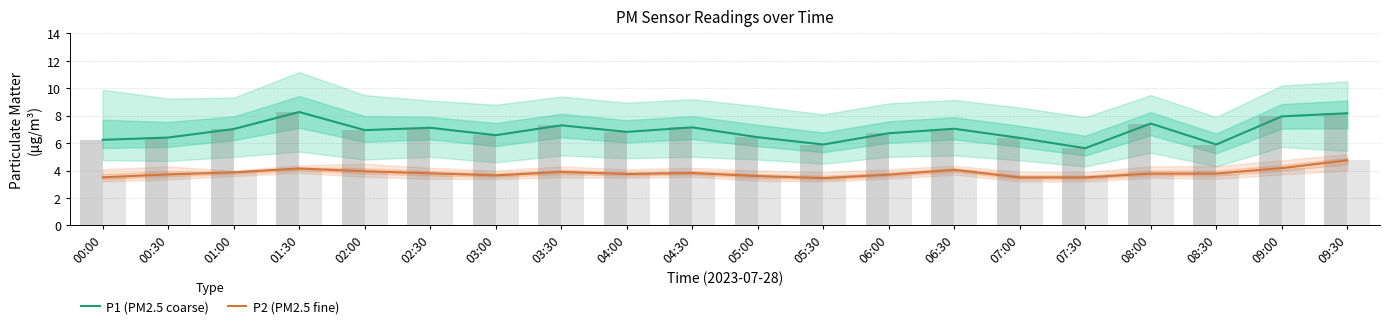

What is the sum of all P1 (PM2.5 coarse) values?

137.4